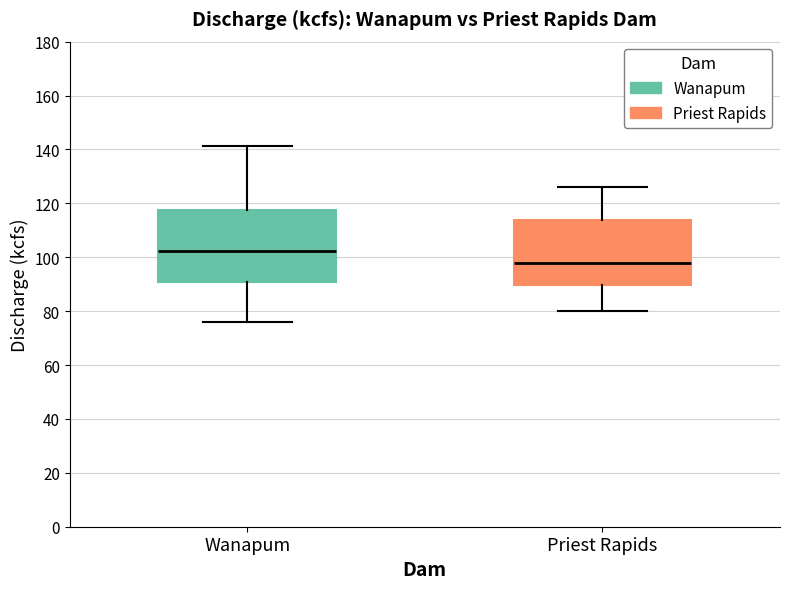

Where does the lower whisker of the box for Priest Rapids end on the y-axis? The values are not printed on the chart, so give them approximately, as read against the axis.

80